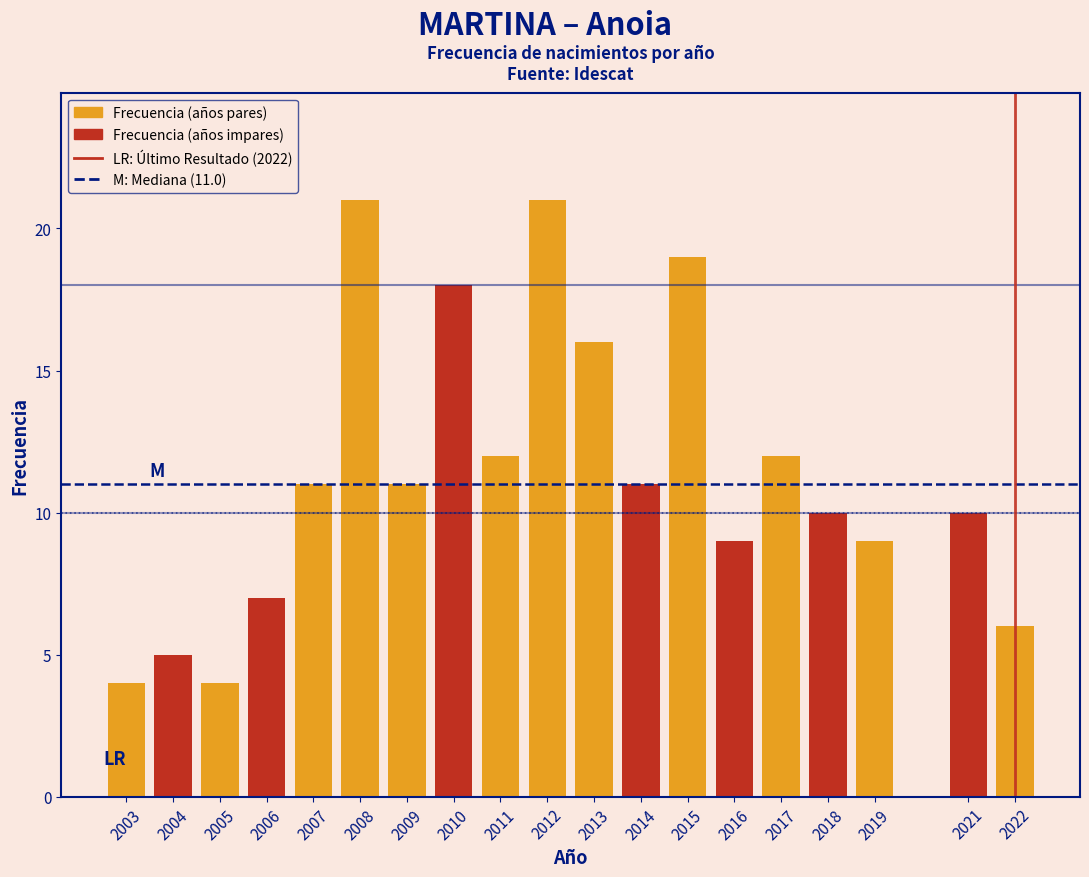

Reading right to left, what are all the values shown in this chart?

2022=6	2021=10	2019=9	2018=10	2017=12	2016=9	2015=19	2014=11	2013=16	2012=21	2011=12	2010=18	2009=11	2008=21	2007=11	2006=7	2005=4	2004=5	2003=4